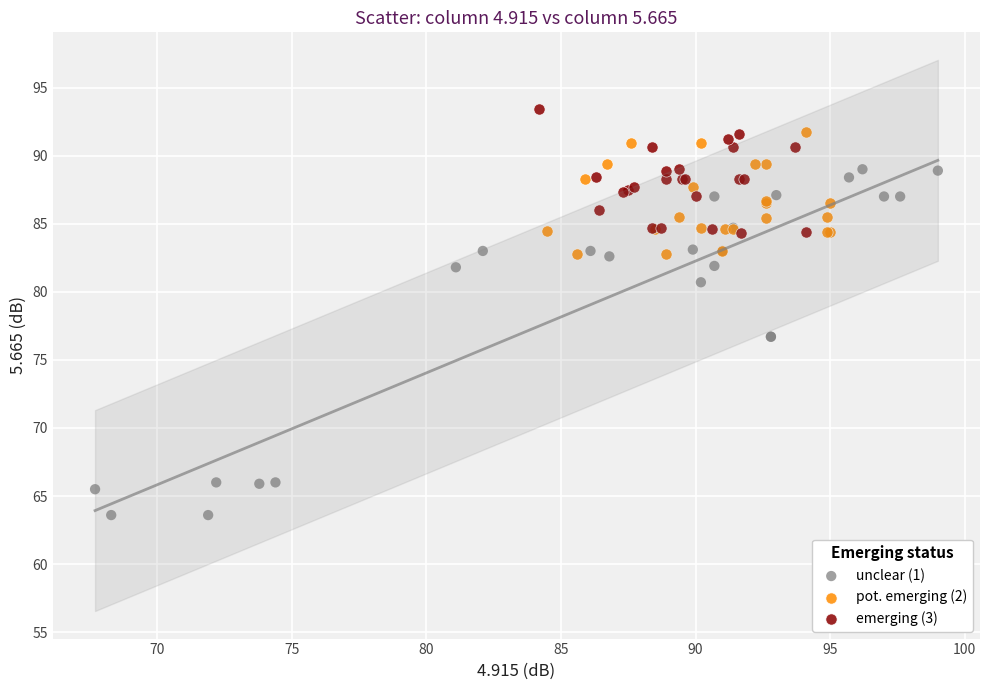

Which series reaches the minimum Y coordinate?

unclear (1)